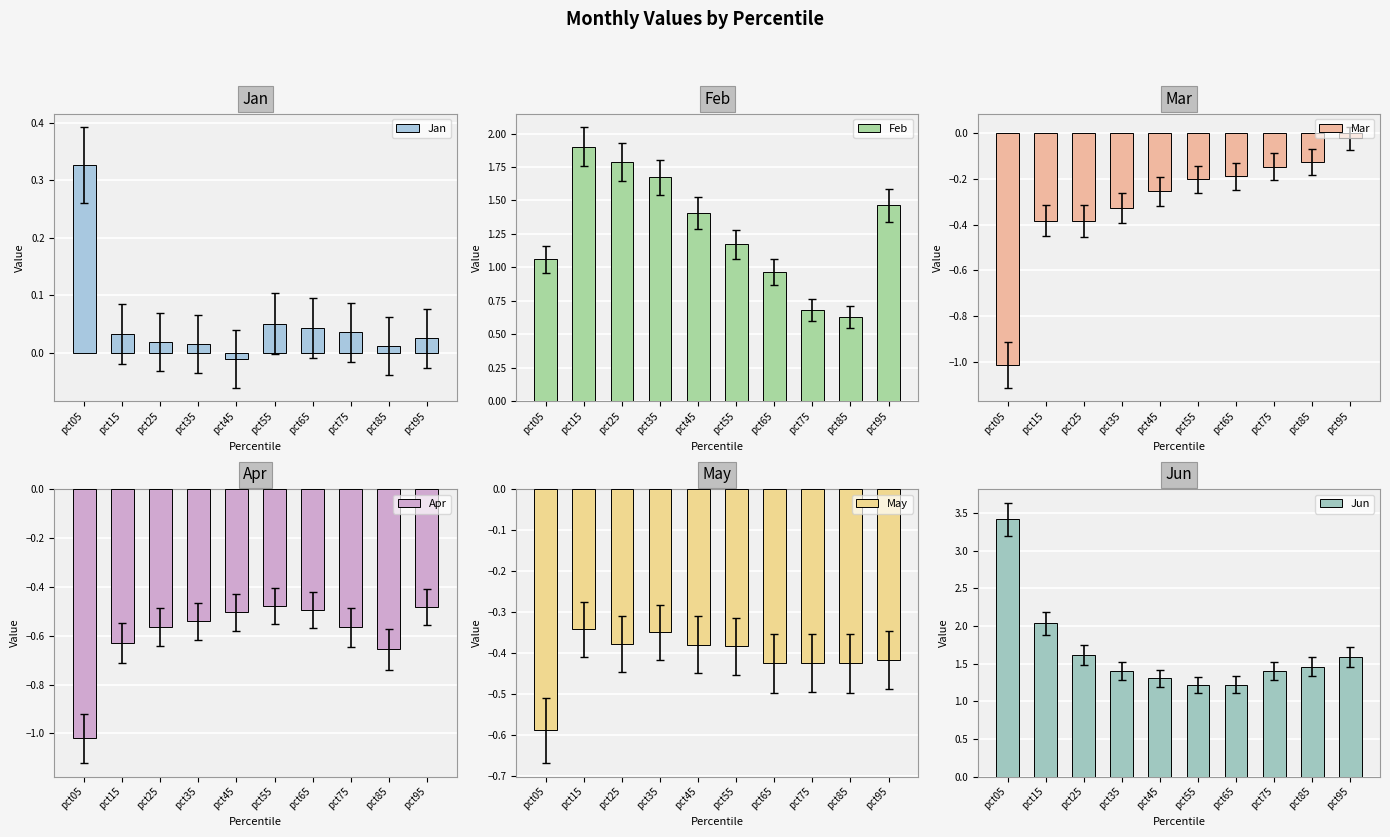

Which series has the largest range (max minus min)?

Jun